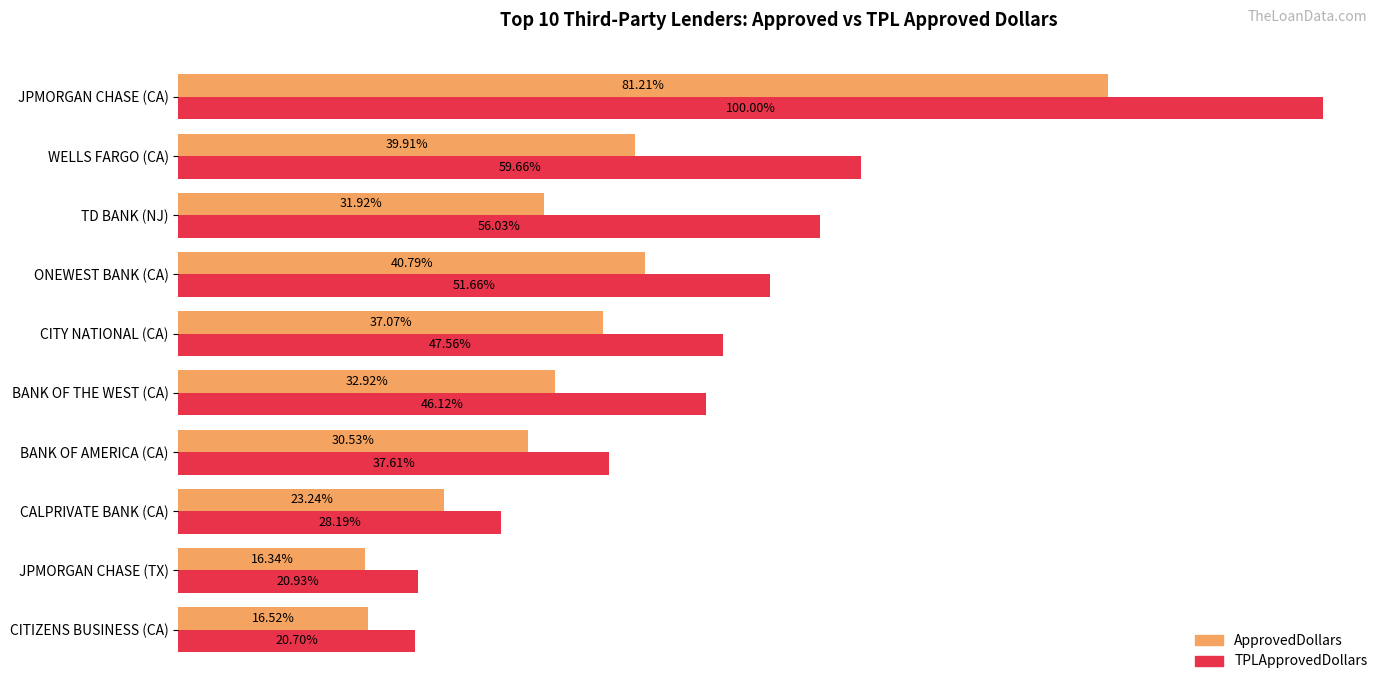

At how many categories does at least one series exceed 33821050?

8